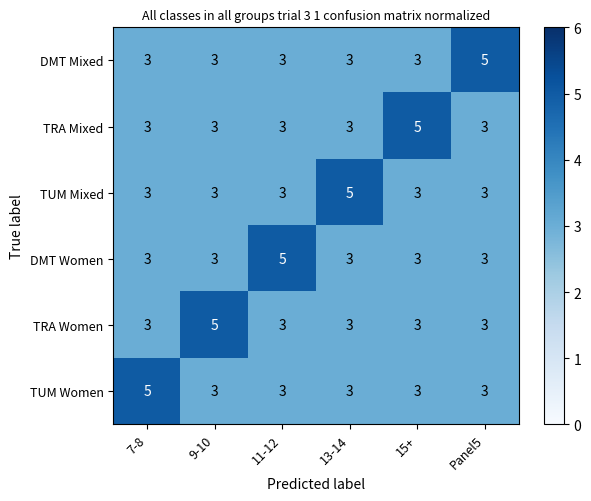

Count the TUM Women values in the range 3 to 4.

5